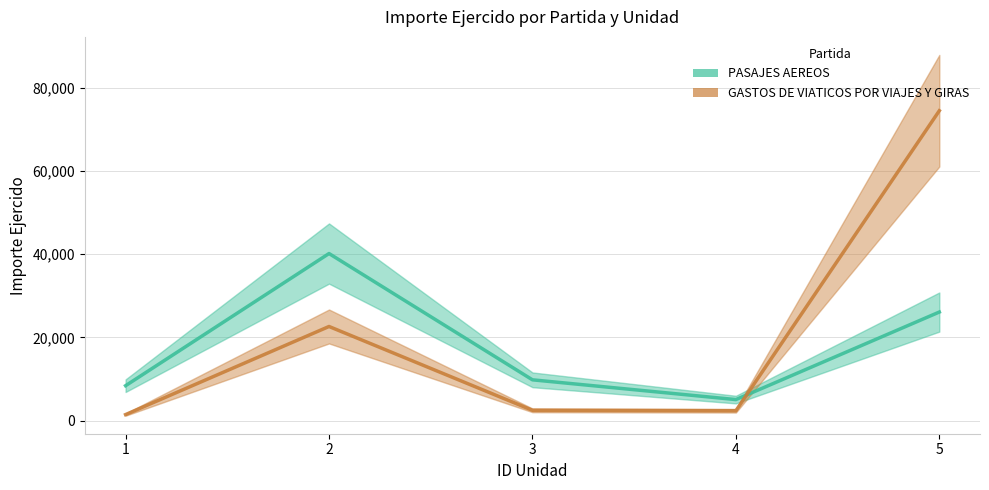

The value of GASTOS DE VIATICOS POR VIAJES Y GIRAS at 3 is 773.5. True or false?

False